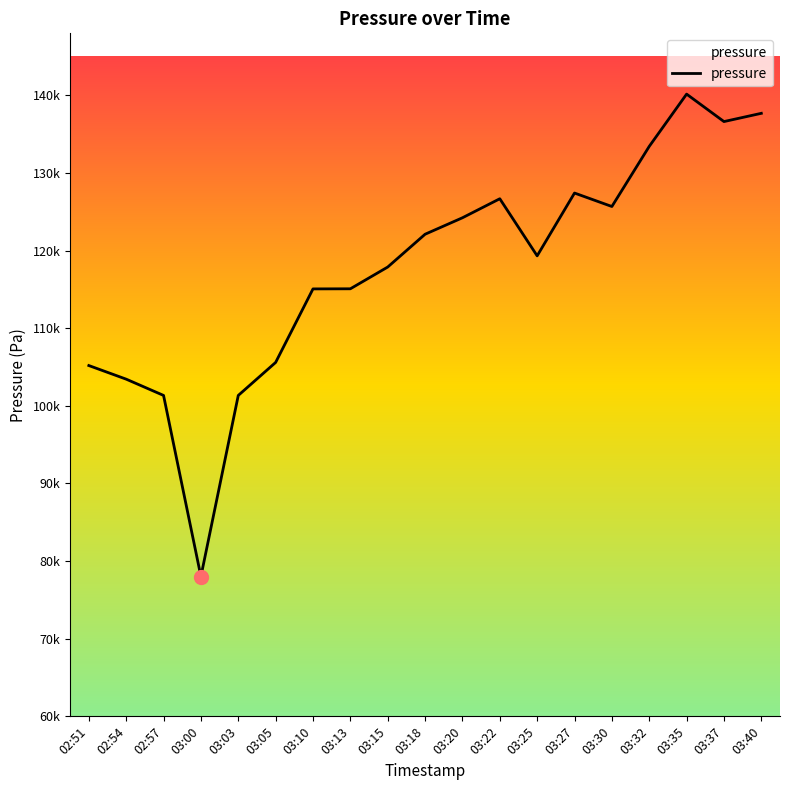

Read the value at 03:22.

126687.8